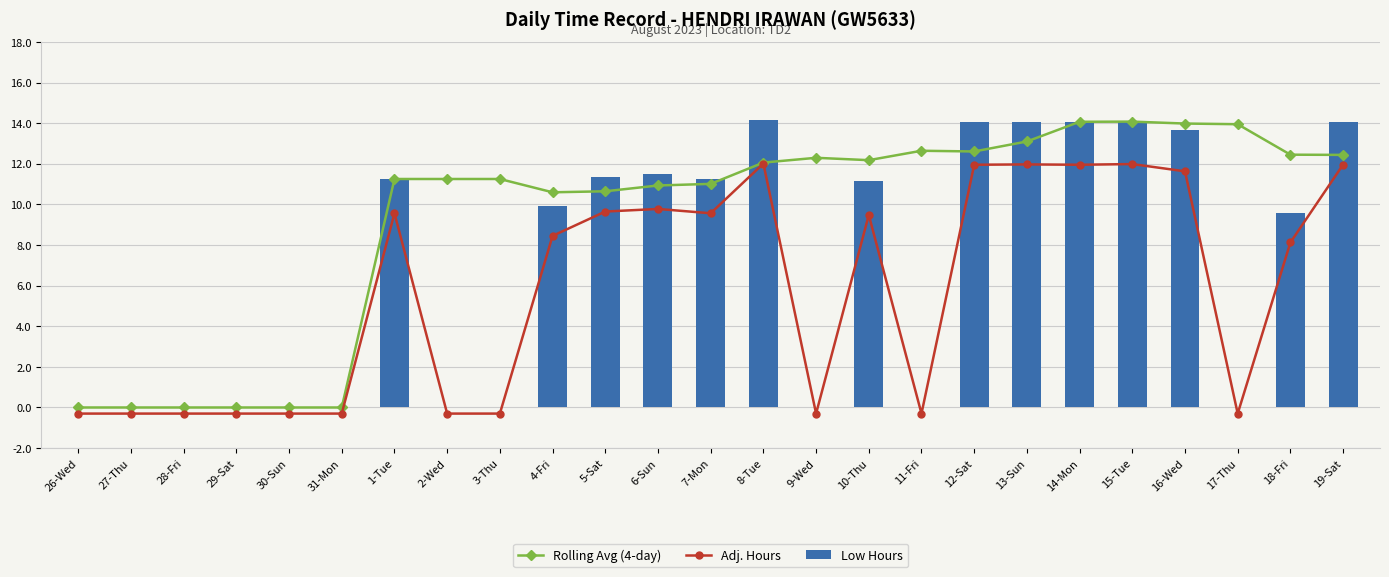

Which series has the largest total across all categories?

Rolling Avg (4-day)